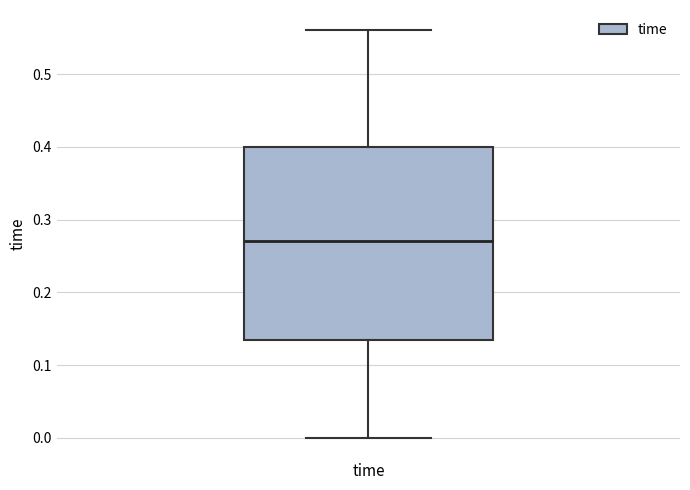

Where does the lower whisker of the box for time end on the y-axis? The values are not printed on the chart, so give them approximately, as read against the axis.

0.00